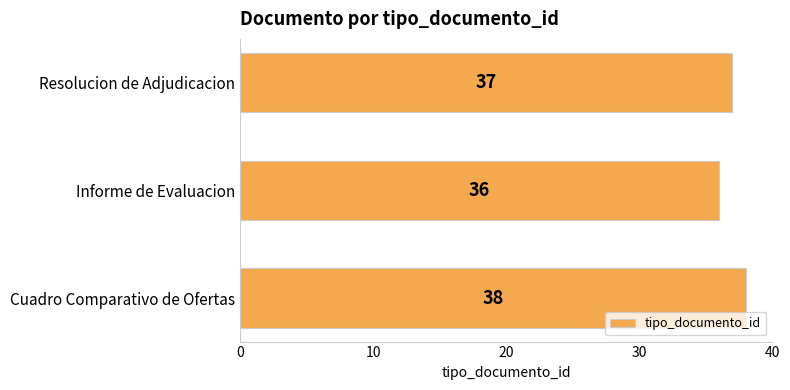

Is it true that the value at Cuadro Comparativo de Ofertas is 62?

False